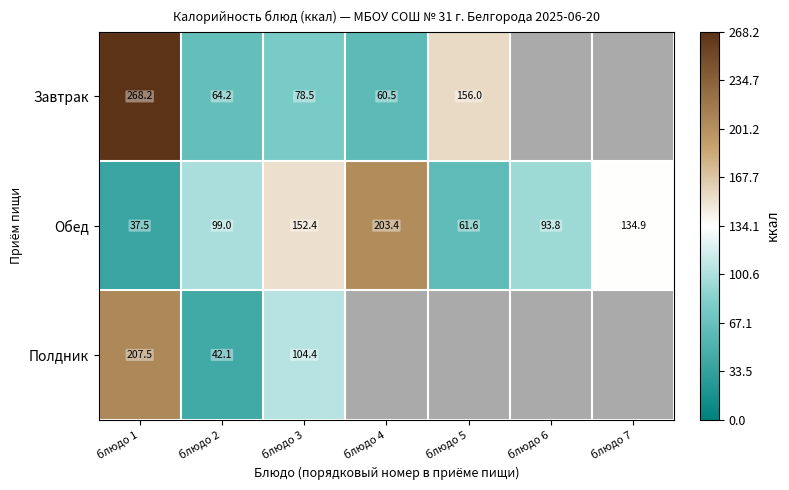

At how many categories does at least one series exceed 82?

7